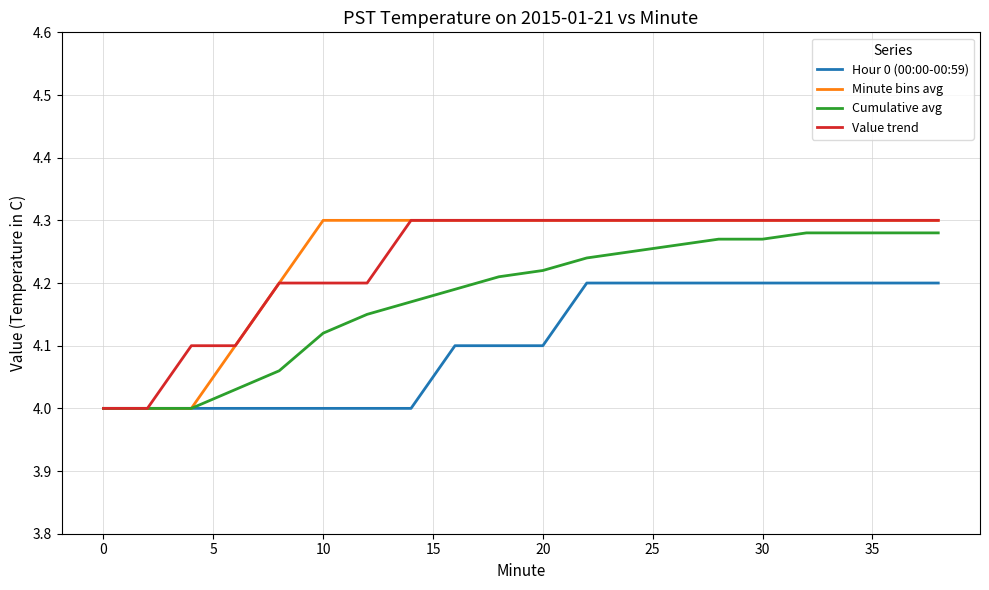

What are all the series names shown in the legend?

Hour 0 (00:00-00:59), Minute bins avg, Cumulative avg, Value trend